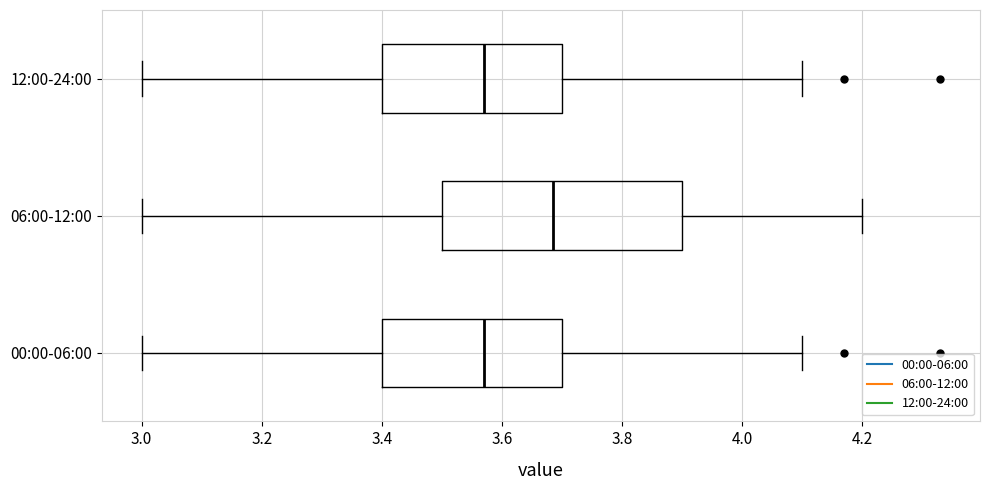

Where does the left whisker of the box for 12:00-24:00 end on the x-axis? The values are not printed on the chart, so give them approximately, as read against the axis.

3.00